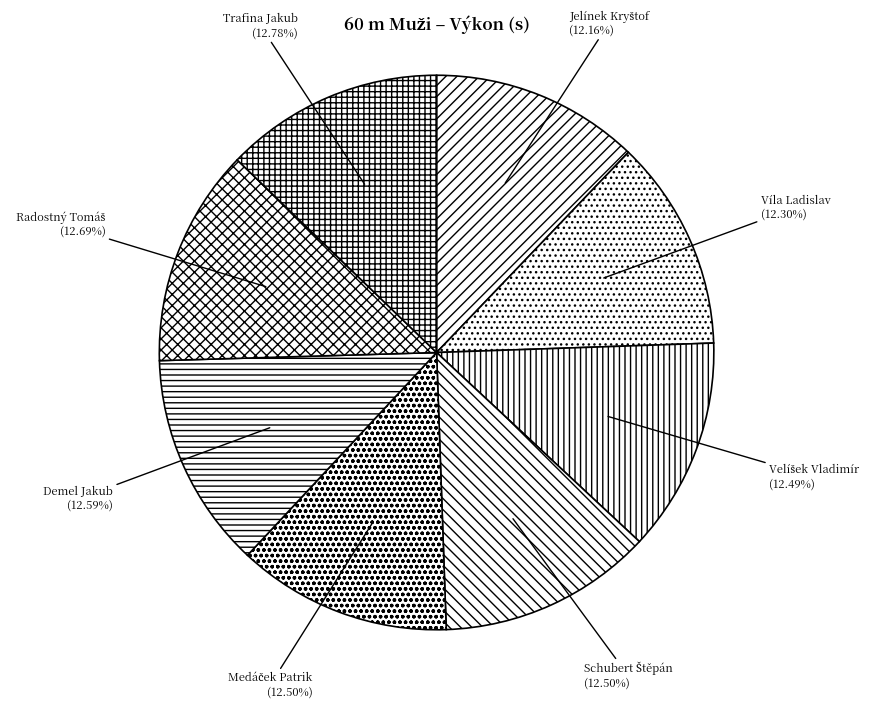

Does any single category account for the majority?

No